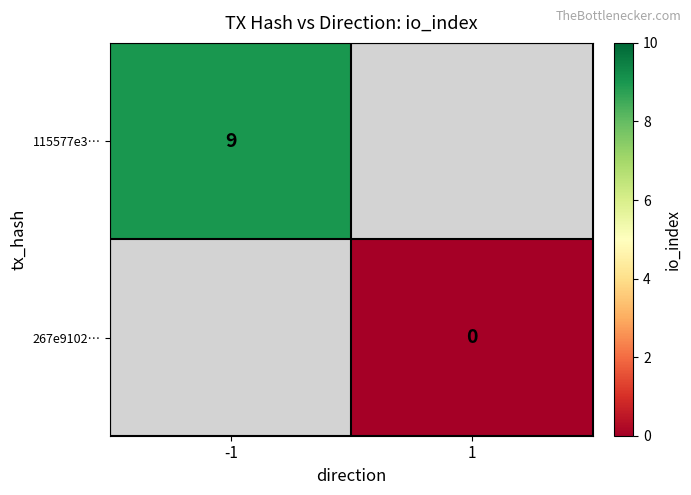

The 115577e3… series shows 15 at -1. True or false?

False